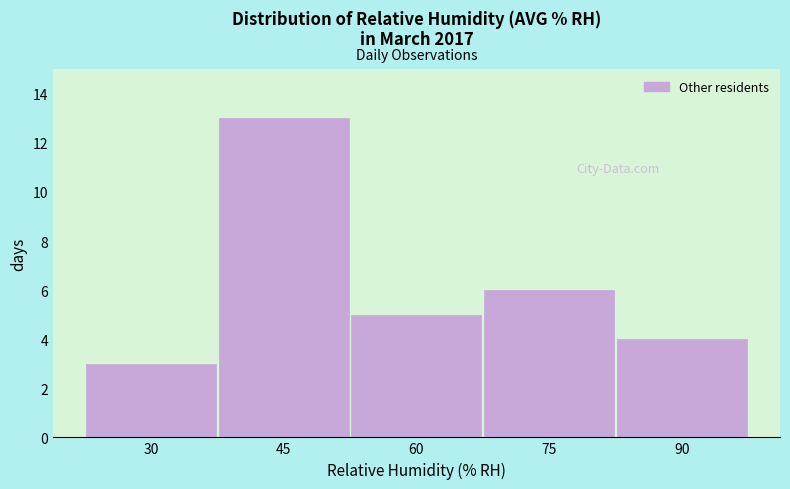

Reading right to left, what are all the values shown in this chart?

90=4	75=6	60=5	45=13	30=3